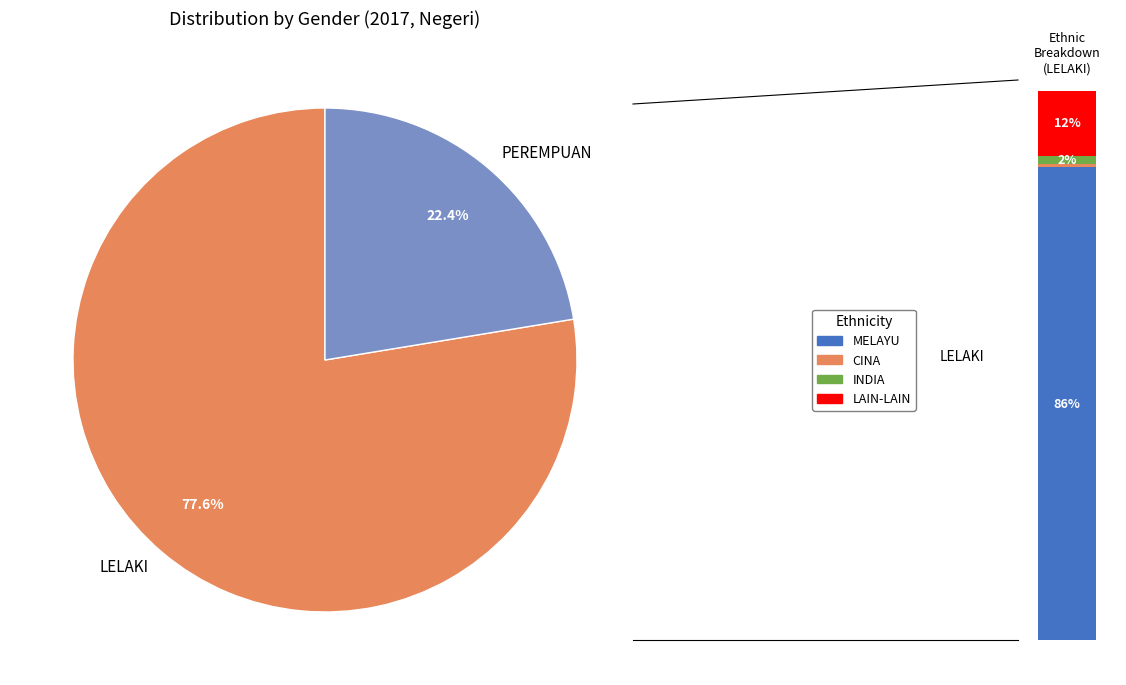

Count the number of slices in the pie.

2